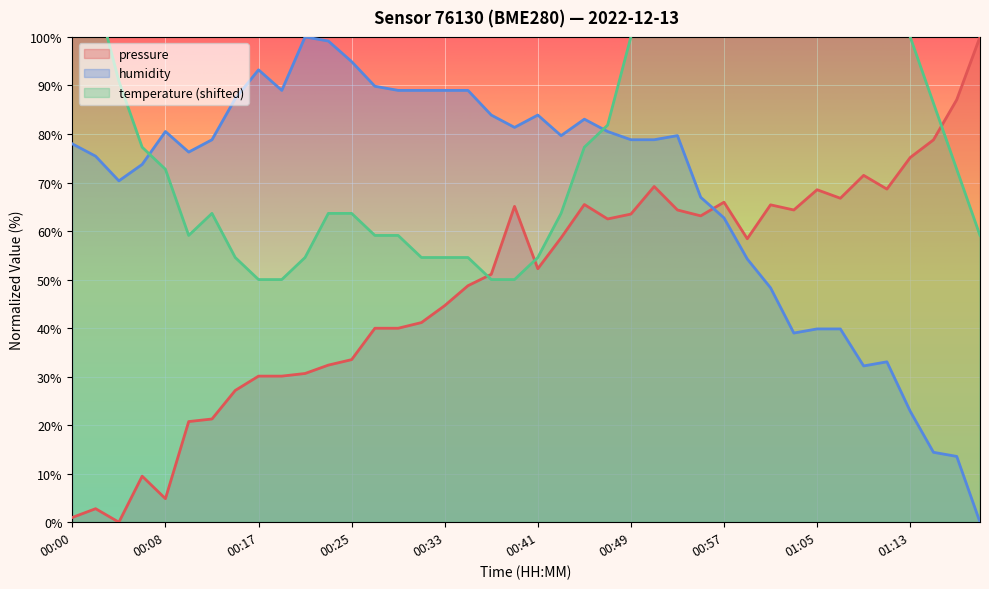

How many positive values does the humidity series have?

39